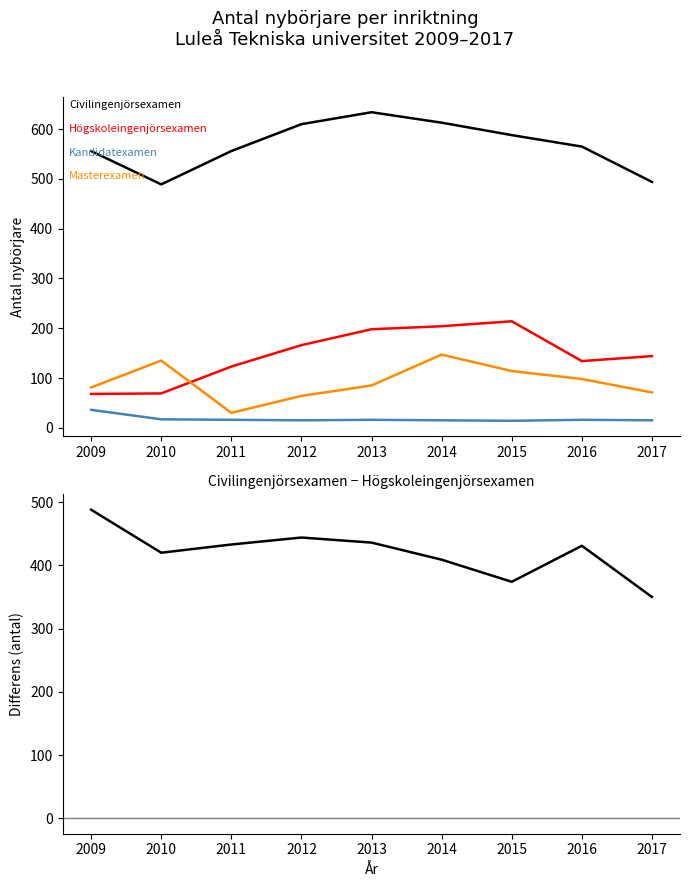

Between 2013 and 2014, which is larger?

2013